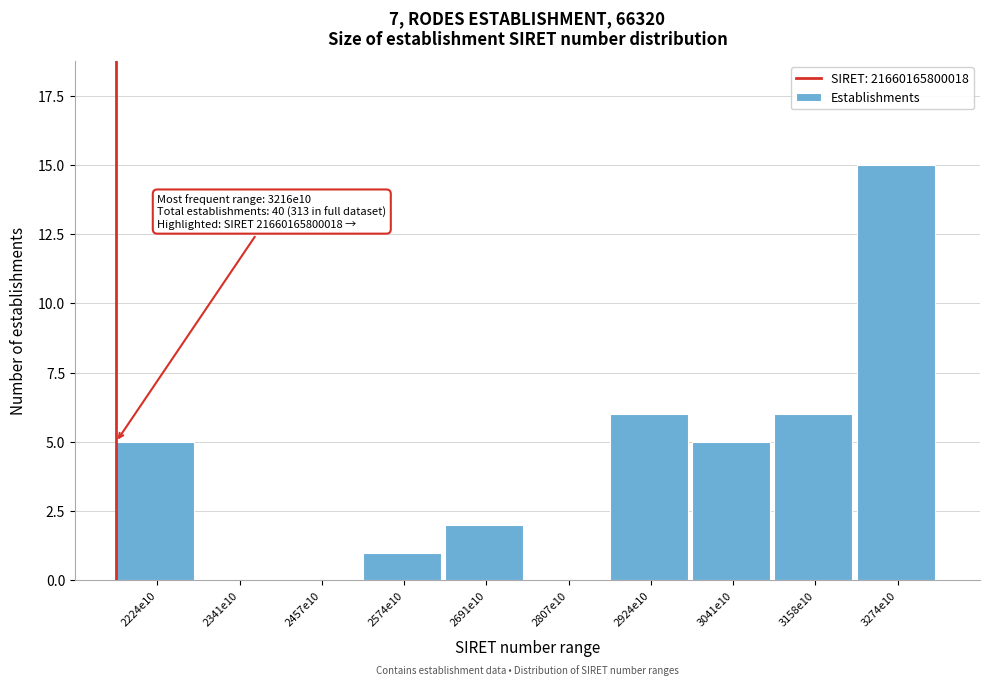

Reading left to right, what are all the values shown in this chart?

2224e10=5	2341e10=0	2457e10=0	2574e10=1	2691e10=2	2807e10=0	2924e10=6	3041e10=5	3158e10=6	3274e10=15